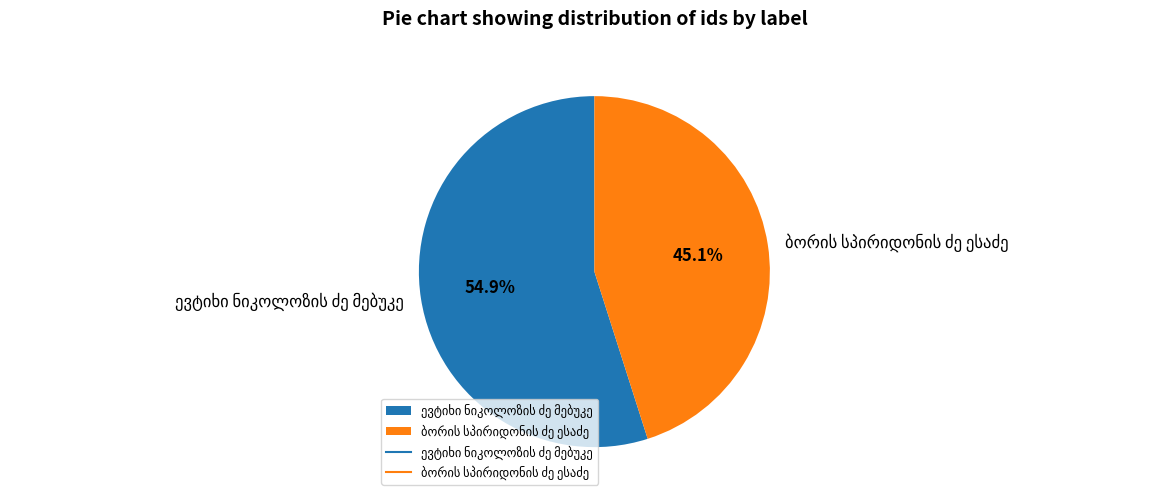

Is there any slice that represents more than half of the pie?

Yes